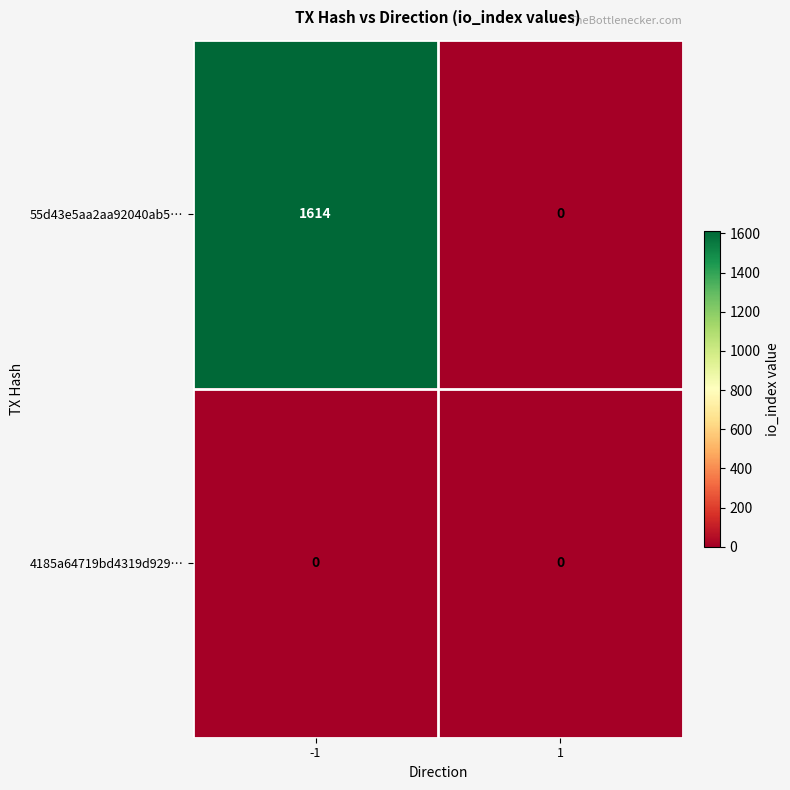

List the series in order of their overall mean, lowest first.

4185a64719bd4319d929…, 55d43e5aa2aa92040ab5…